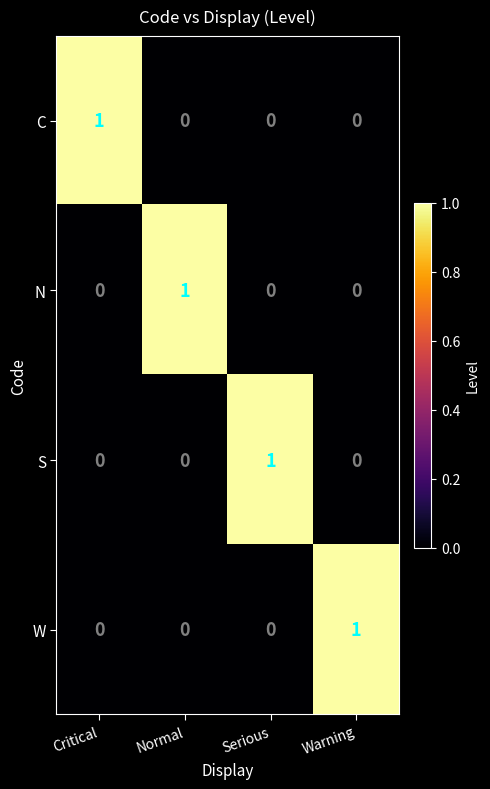

At how many categories does at least one series exceed 0?

4